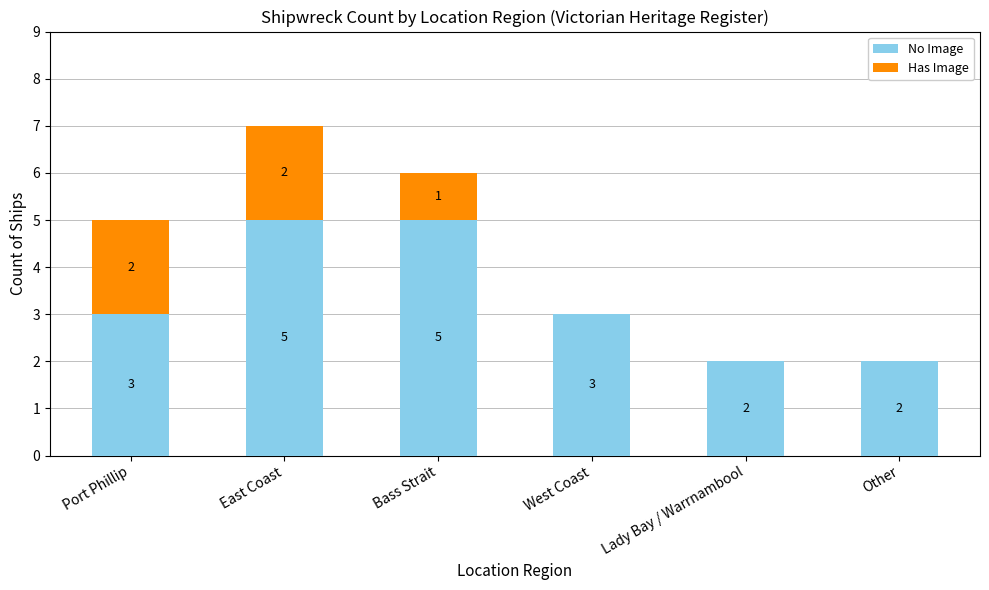

What is the approximate value of No Image at Bass Strait?

5